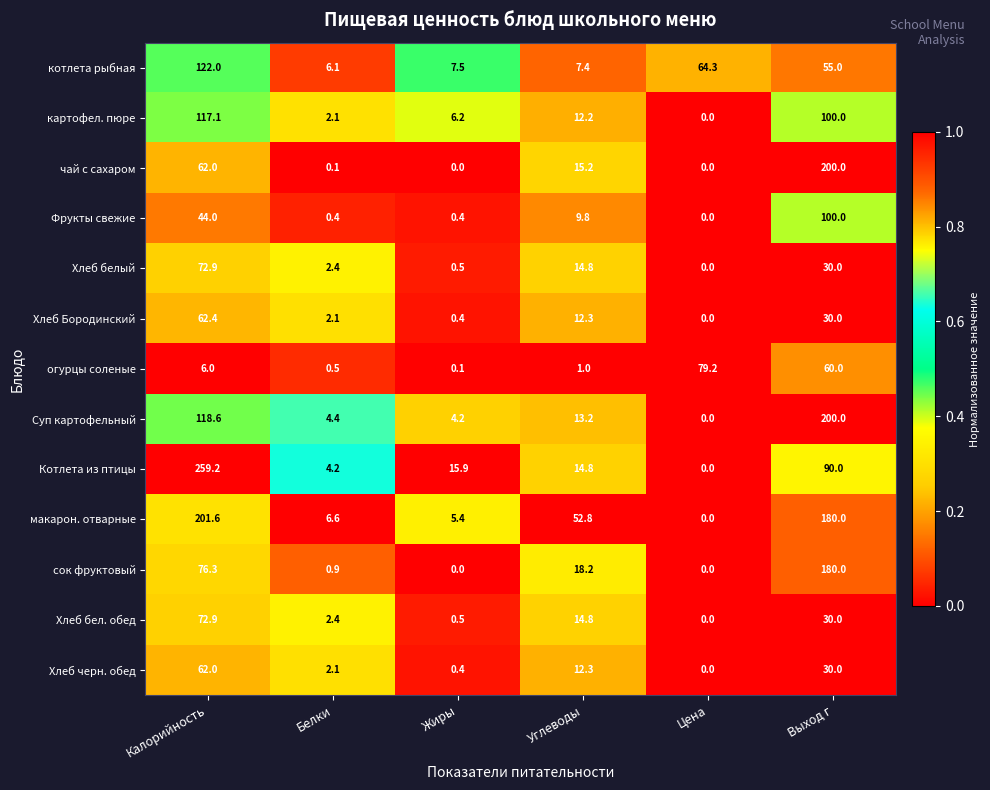

What is the sum of all котлета рыбная values?

262.3